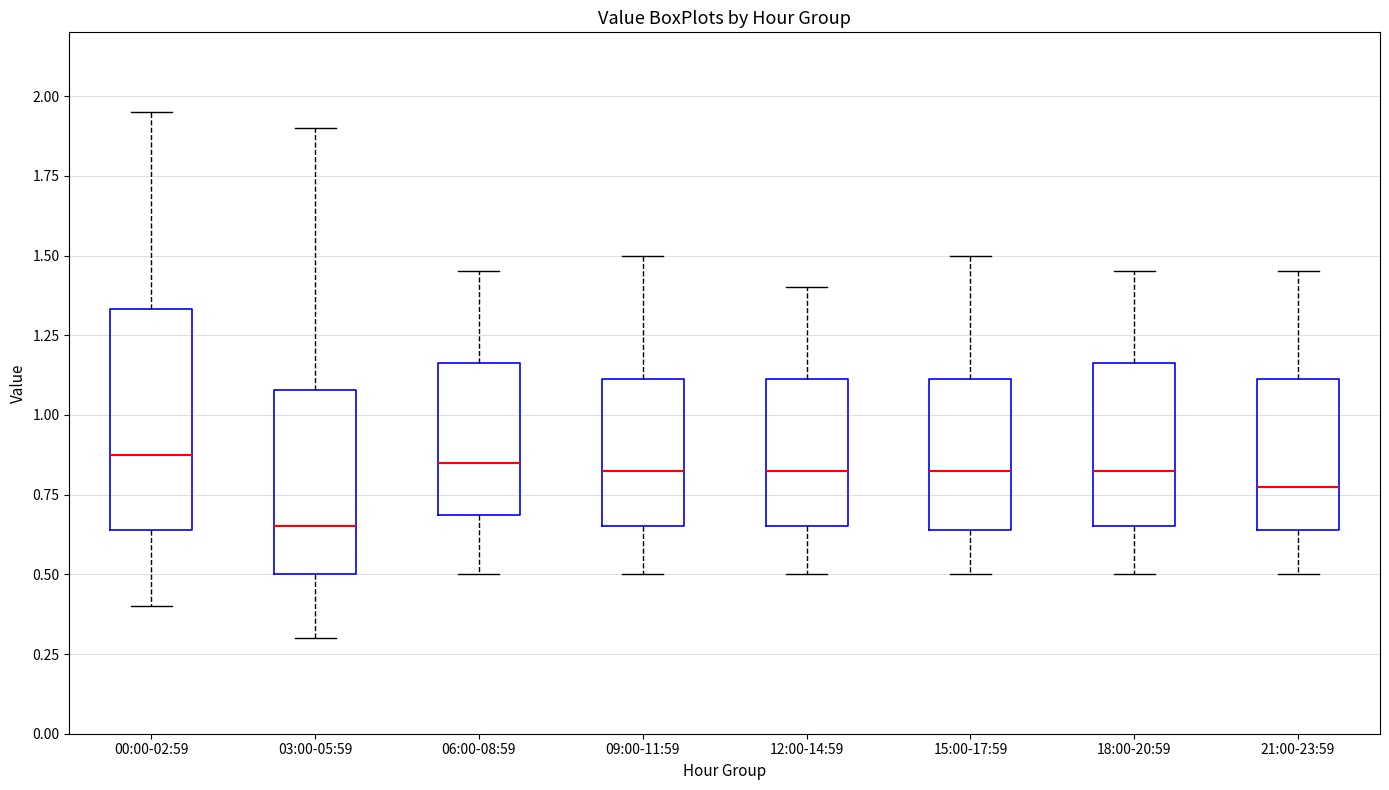

Reading left to right, read every box against the y-axis: the position of its median line, the range the box covers, and the ends of its whiskers. The values are not printed on the chart, so give them approximately, as read against the axis.

00:00-02:59: median 0.90, box 0.65 to 1.35, whiskers 0.40 to 1.95
03:00-05:59: median 0.65, box 0.50 to 1.10, whiskers 0.30 to 1.90
06:00-08:59: median 0.85, box 0.70 to 1.15, whiskers 0.50 to 1.45
09:00-11:59: median 0.85, box 0.65 to 1.10, whiskers 0.50 to 1.50
12:00-14:59: median 0.85, box 0.65 to 1.10, whiskers 0.50 to 1.40
15:00-17:59: median 0.85, box 0.65 to 1.10, whiskers 0.50 to 1.50
18:00-20:59: median 0.85, box 0.65 to 1.15, whiskers 0.50 to 1.45
21:00-23:59: median 0.80, box 0.65 to 1.10, whiskers 0.50 to 1.45